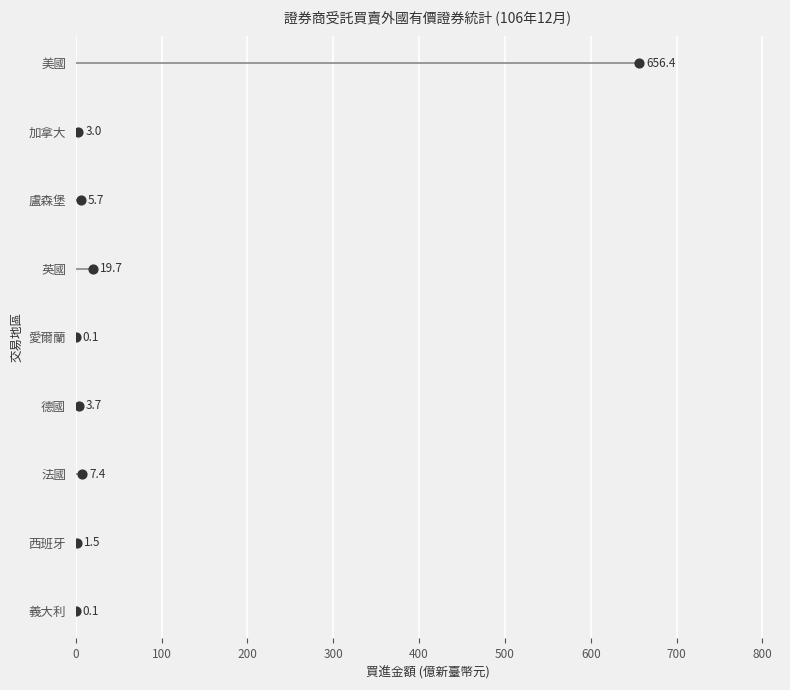

Between 300 and 200, which is larger?

300